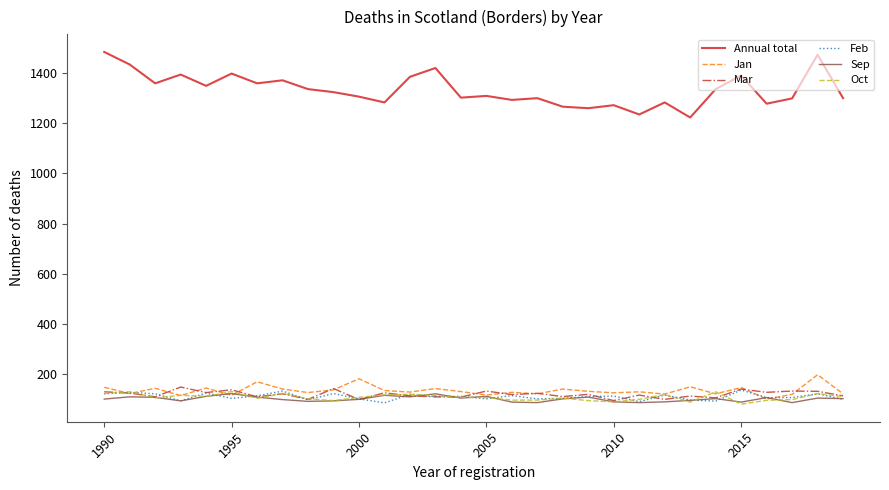

Which series has the largest total across all categories?

Annual total